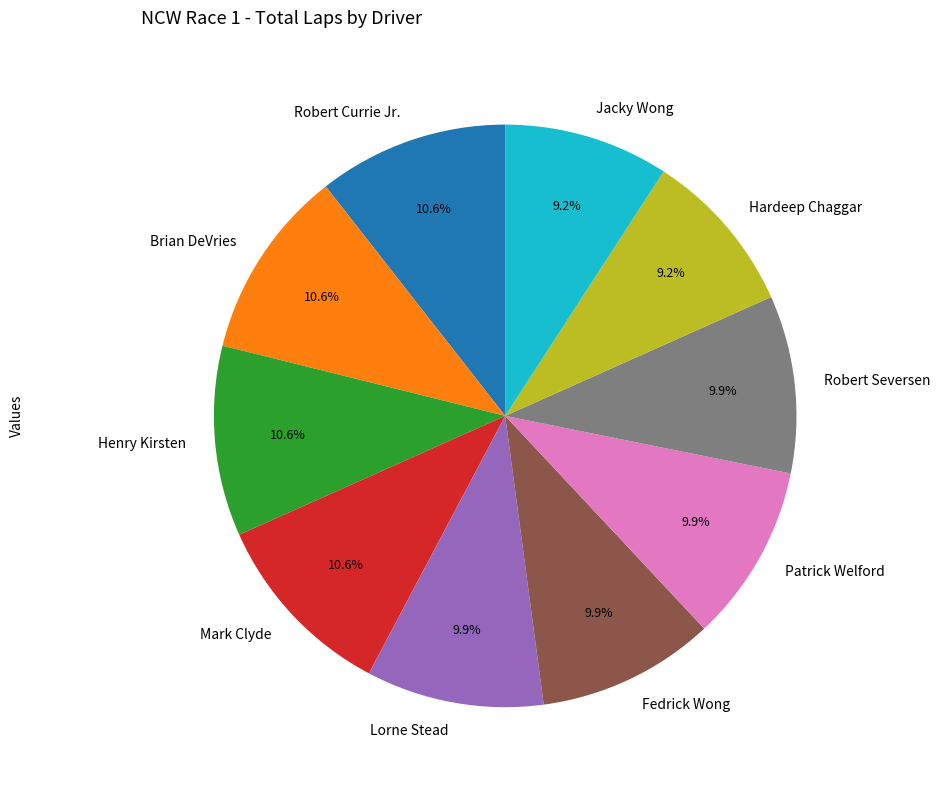

Is there any slice that represents more than half of the pie?

No